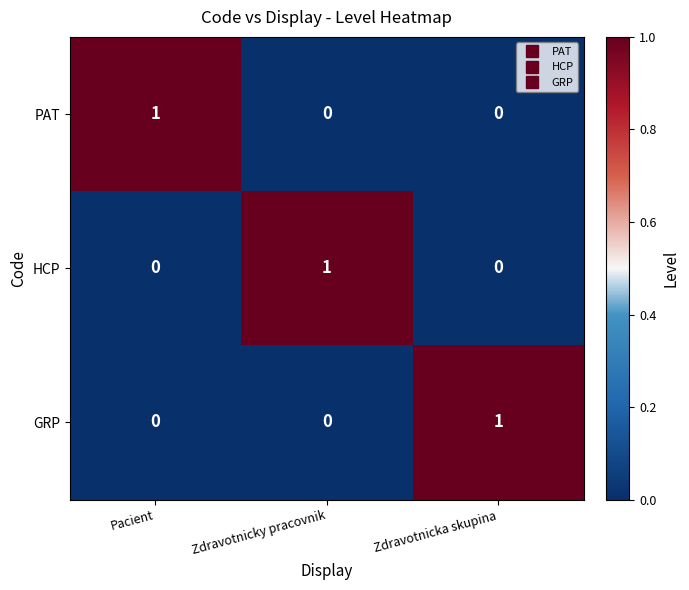

Reading left to right, list all the values displayed in this chart.

PAT: 1	0	0
HCP: 0	1	0
GRP: 0	0	1